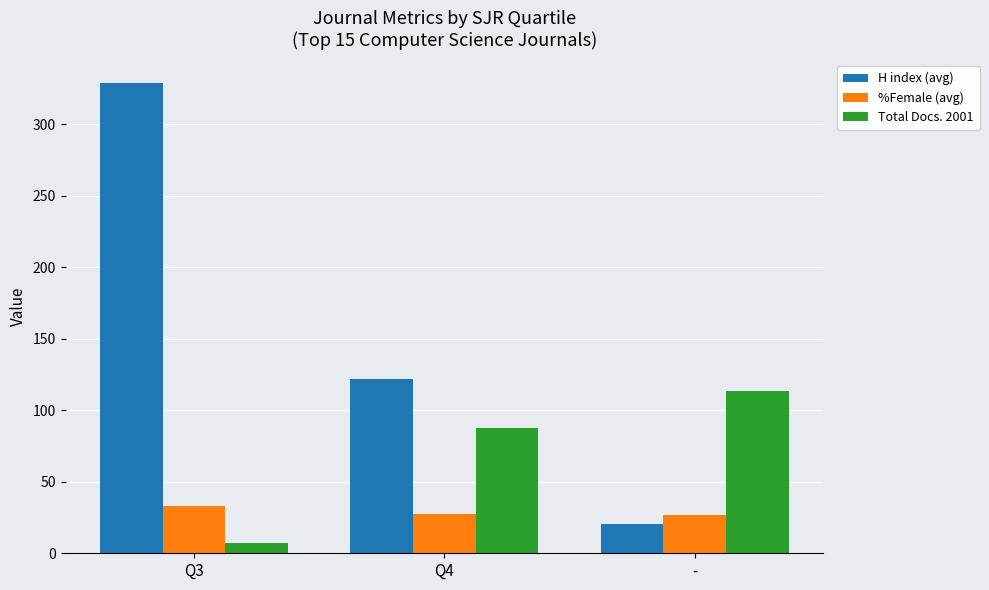

What is the average value of the Total Docs. 2001 series?

69.4